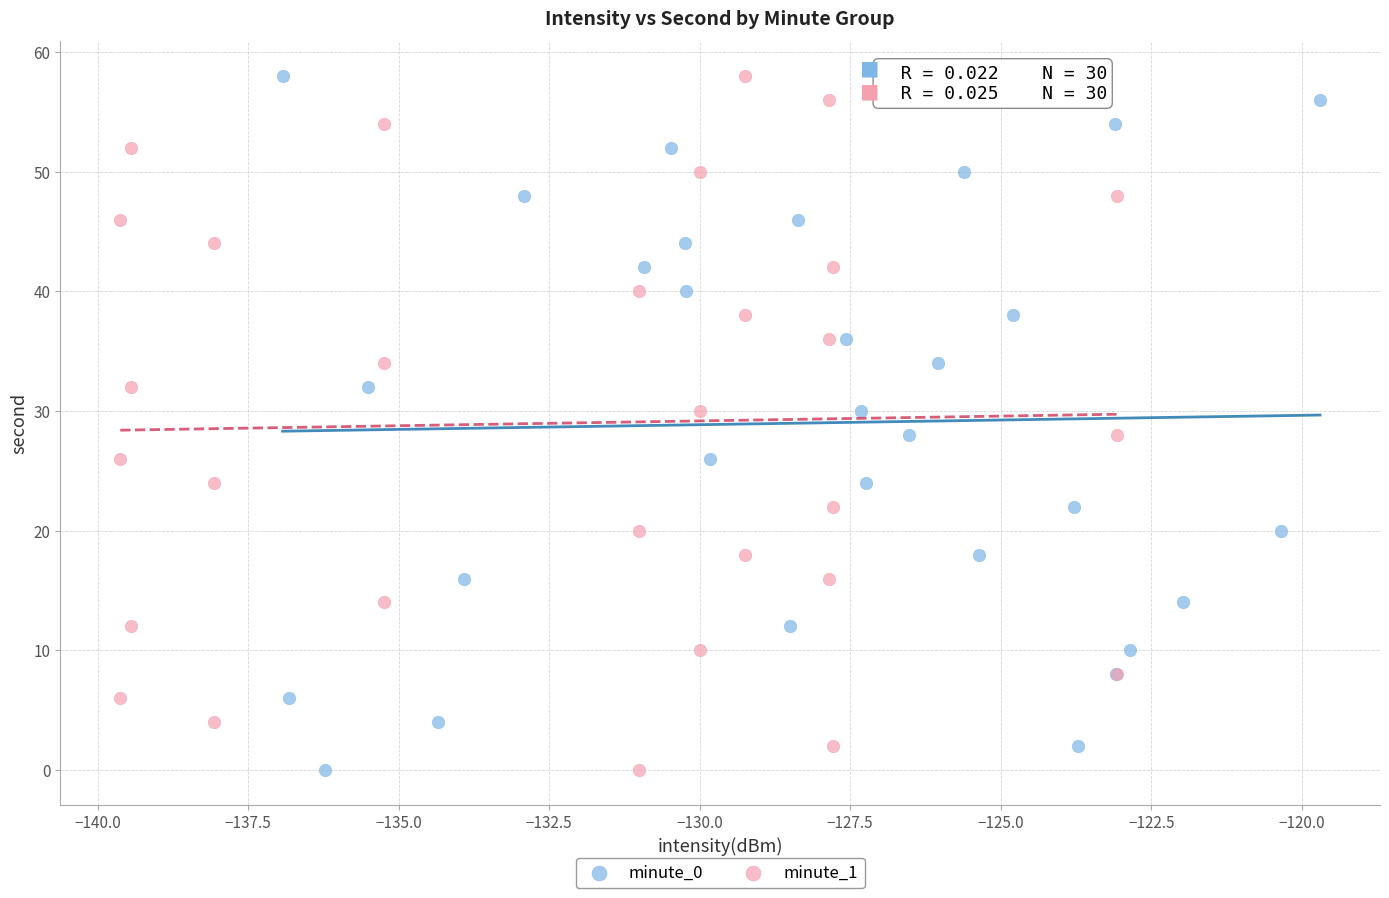

What are all the series names shown in the legend?

minute_0, minute_1